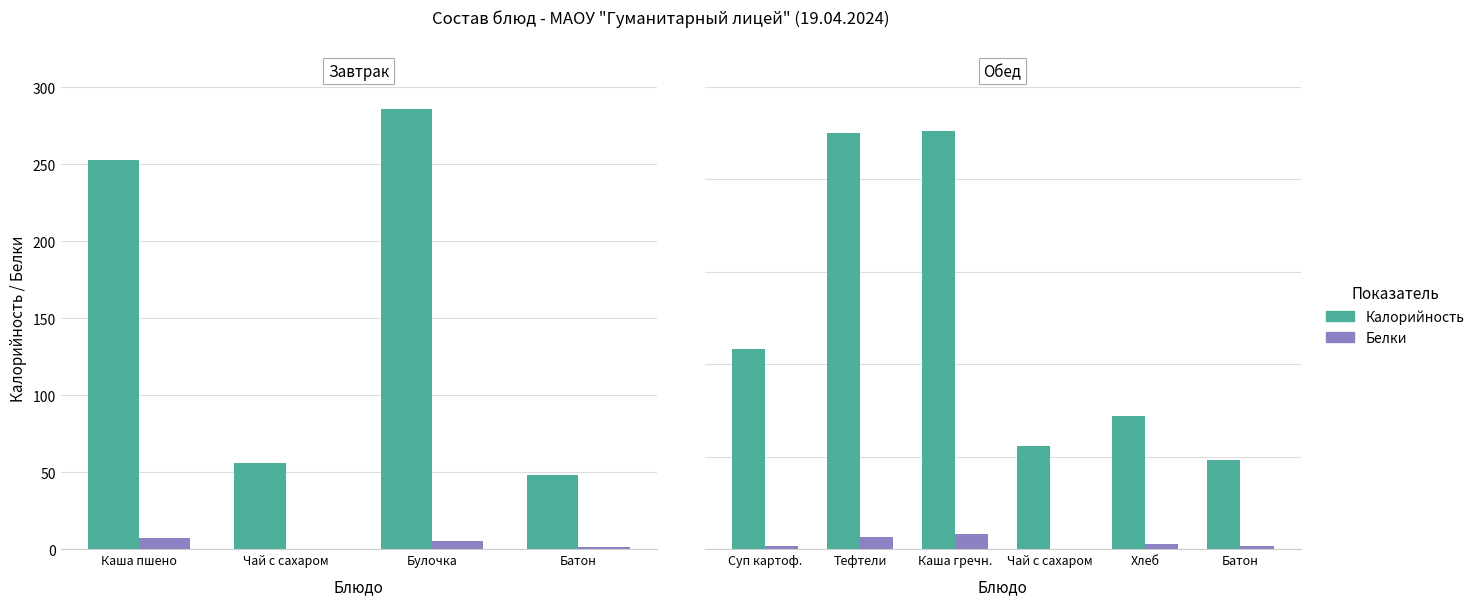

At Тефтели, list the series in order from smallest to largest.

Белки, Калорийность